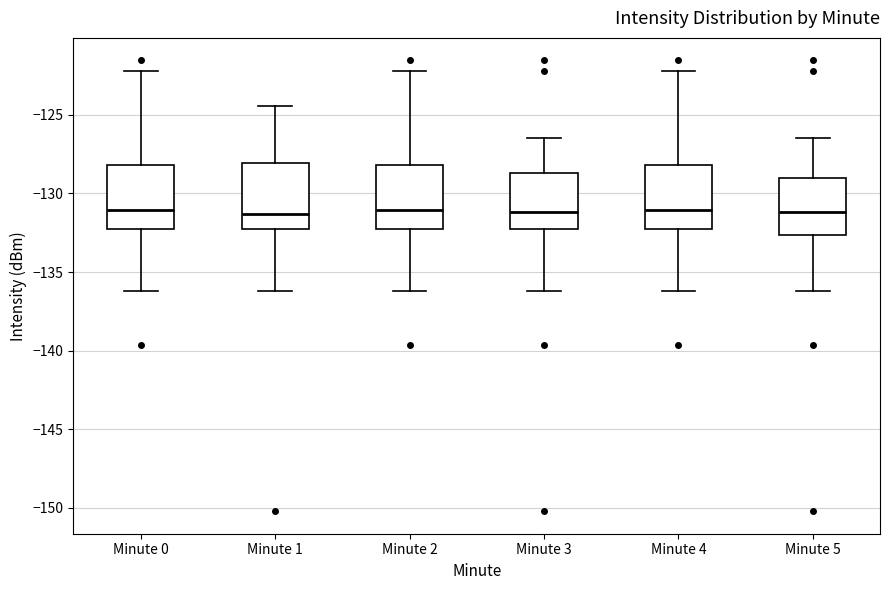

Reading left to right, read every box against the y-axis: the position of its median line, the range the box covers, and the ends of its whiskers. The values are not printed on the chart, so give them approximately, as read against the axis.

Minute 0: median -131.0, box -132.5 to -128.0, whiskers -136.0 to -122.0
Minute 1: median -131.5, box -132.5 to -128.0, whiskers -136.0 to -124.5
Minute 2: median -131.0, box -132.5 to -128.0, whiskers -136.0 to -122.0
Minute 3: median -131.0, box -132.5 to -128.5, whiskers -136.0 to -126.5
Minute 4: median -131.0, box -132.5 to -128.0, whiskers -136.0 to -122.0
Minute 5: median -131.0, box -132.5 to -129.0, whiskers -136.0 to -126.5